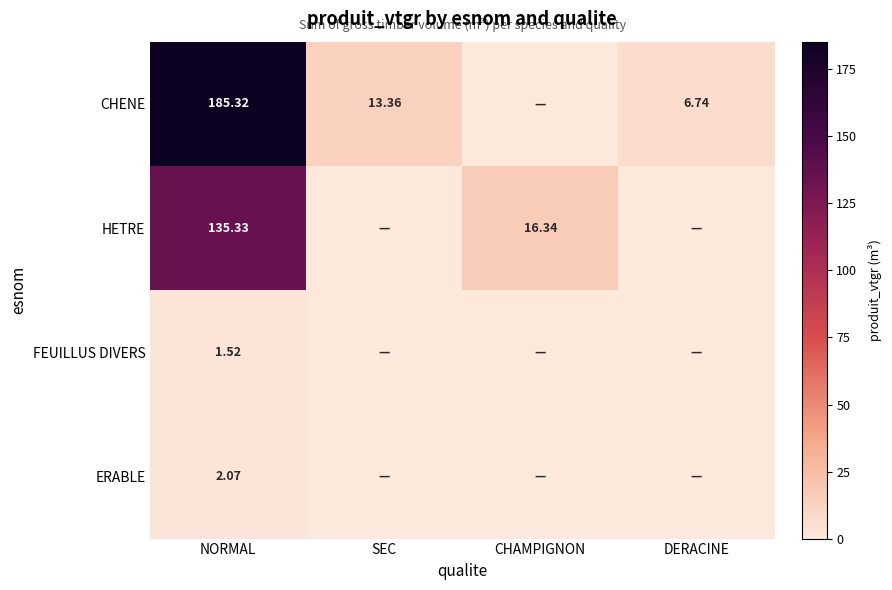

What is the difference between the highest and lowest values at DERACINE?

6.7